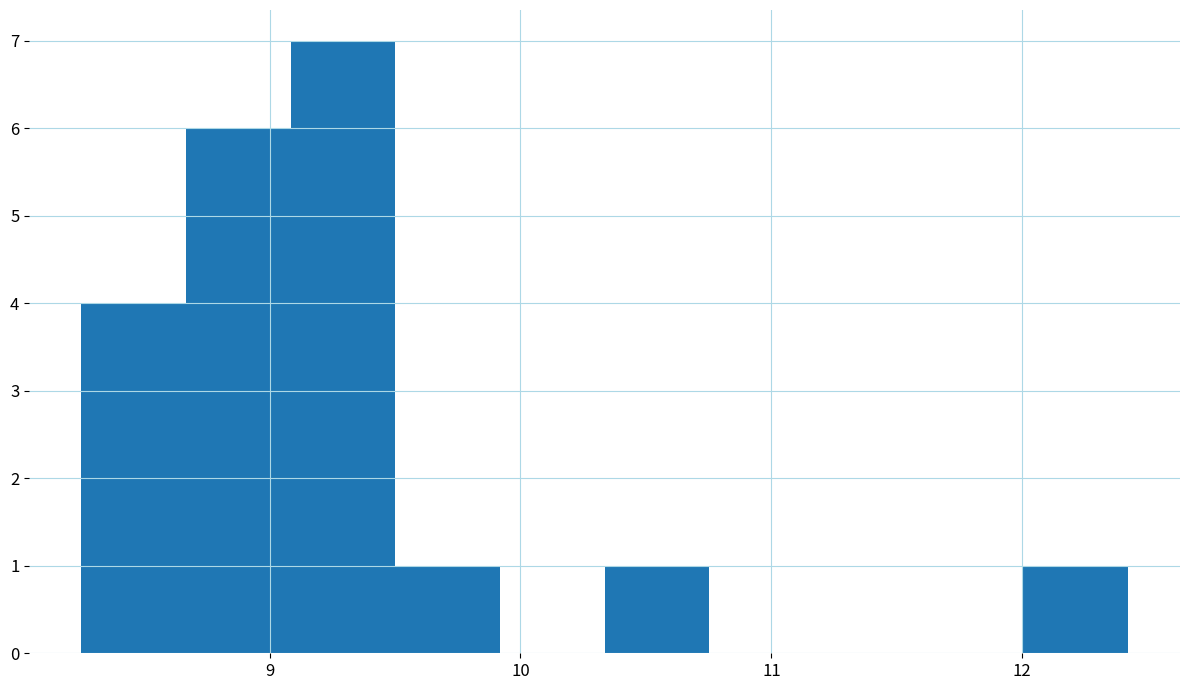

What is the height of the bar covering 8.3 to 8.7 on the x-axis? Neither the bar edges nor the heights are printed on the chart, so give them approximately, as read against the axes.

4